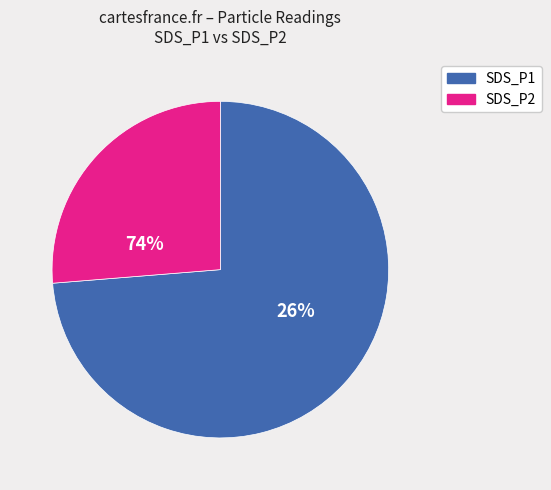

What is the largest slice in the pie chart?

SDS_P1